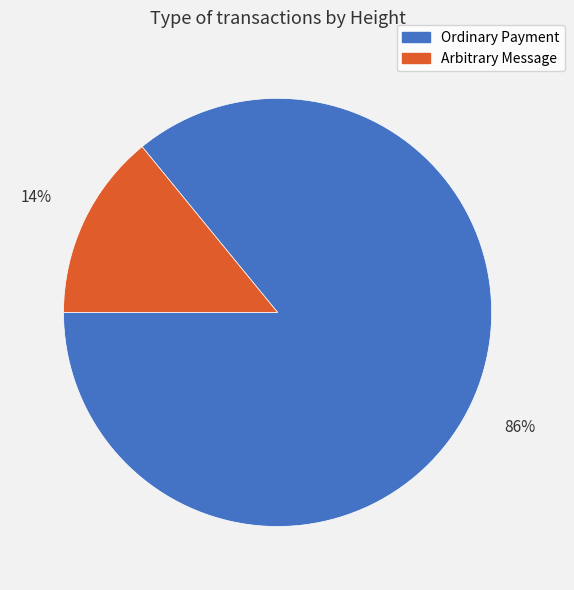

Which slice is the largest?

Ordinary Payment